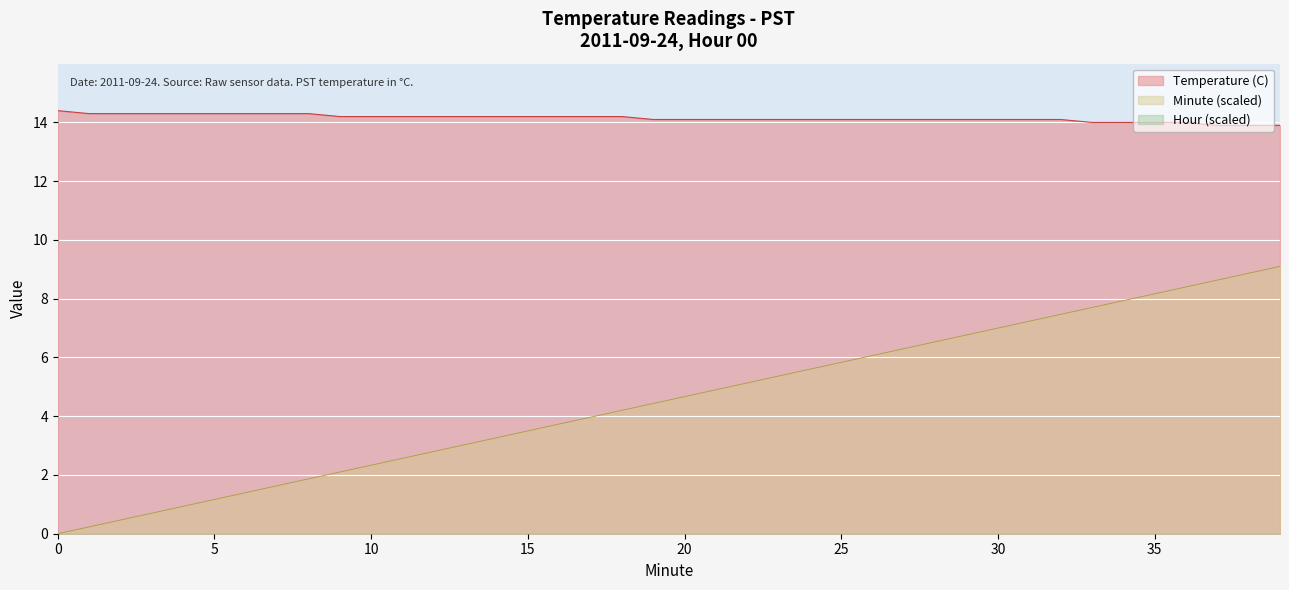

How many lines are shown in the chart?

3